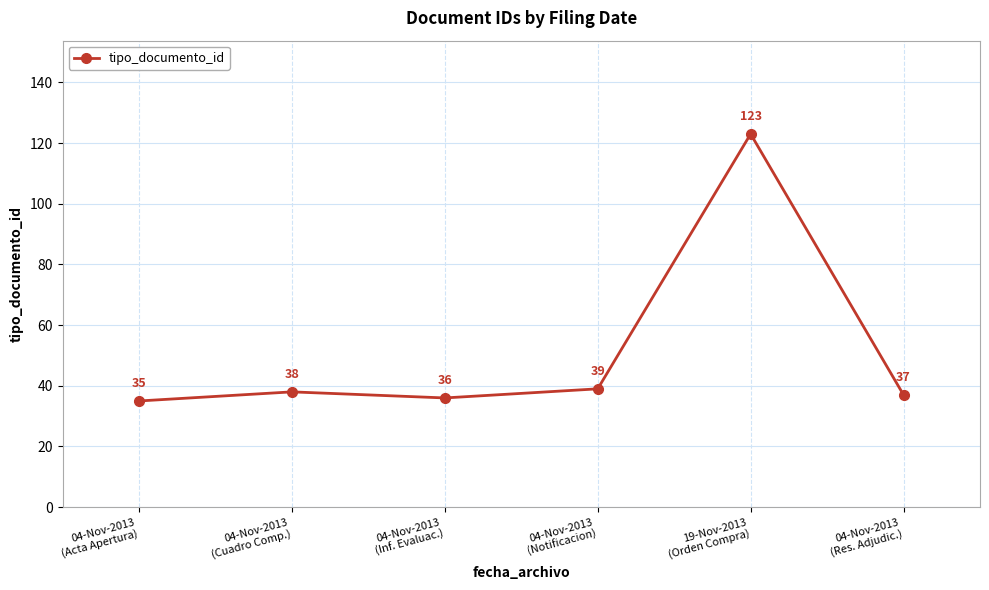

What position from the right is 04-Nov-2013
(Cuadro Comp.)?

5